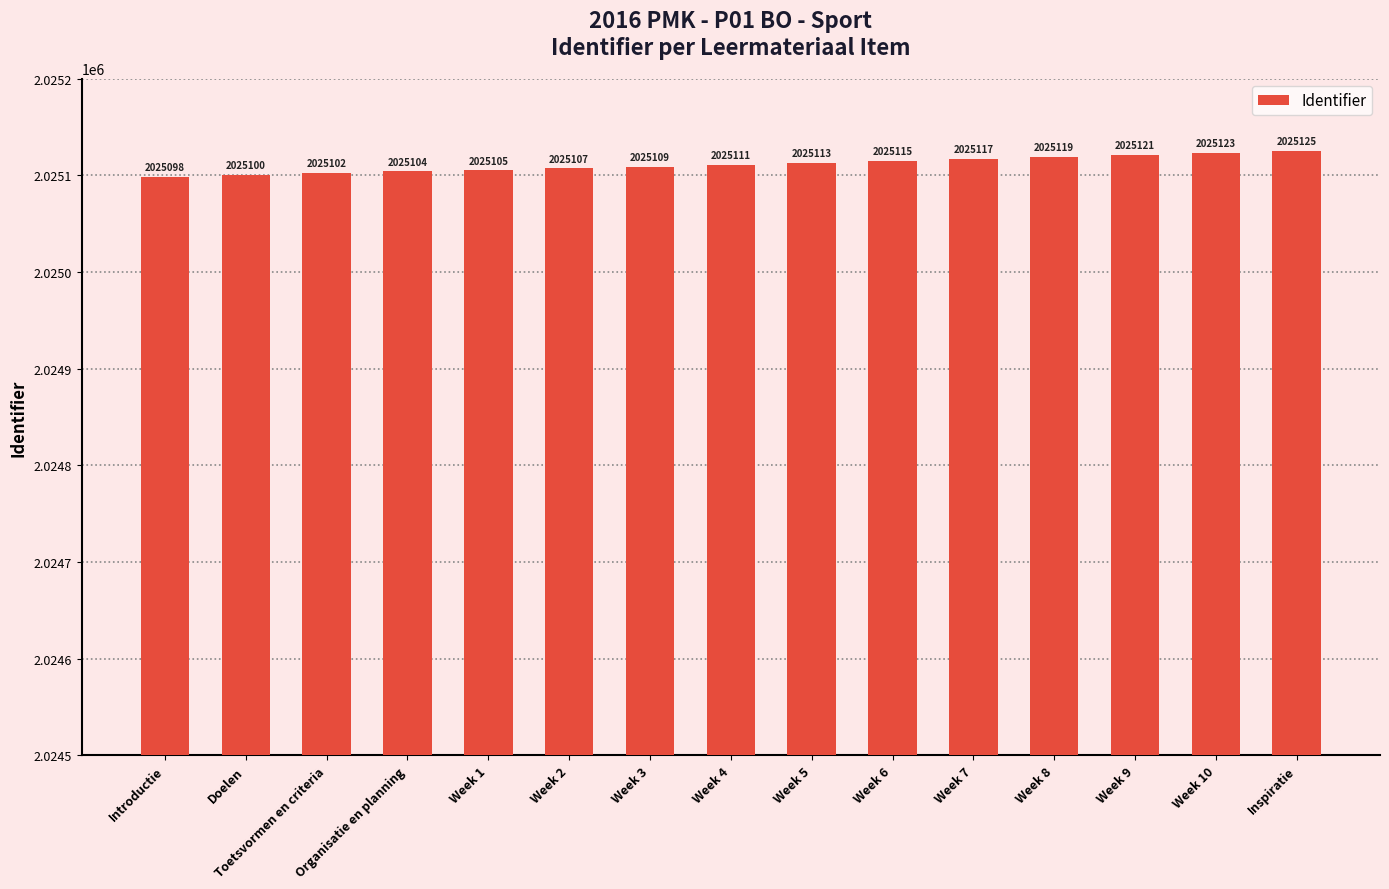

Reading left to right, list all the values displayed in this chart.

Introductie=2025098	Doelen=2025100	Toetsvormen en criteria=2025102	Organisatie en planning=2025104	Week 1=2025105	Week 2=2025107	Week 3=2025109	Week 4=2025111	Week 5=2025113	Week 6=2025115	Week 7=2025117	Week 8=2025119	Week 9=2025121	Week 10=2025123	Inspiratie=2025125